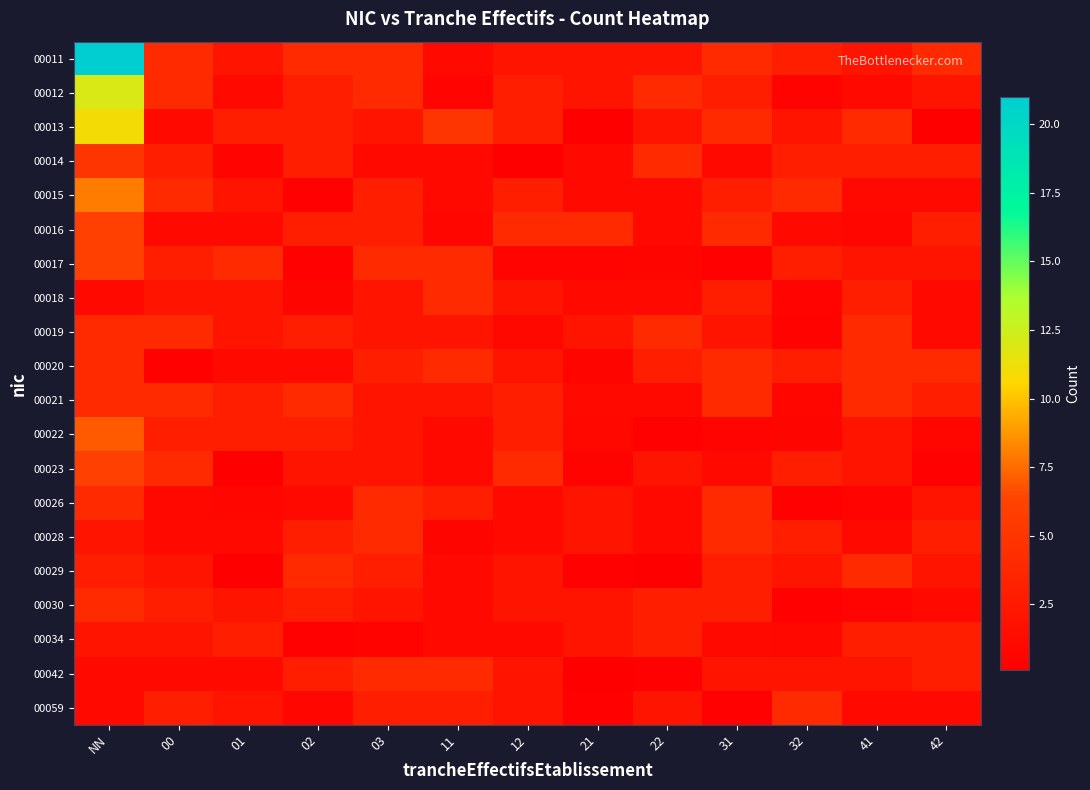

Which series has the largest total across all categories?

00011